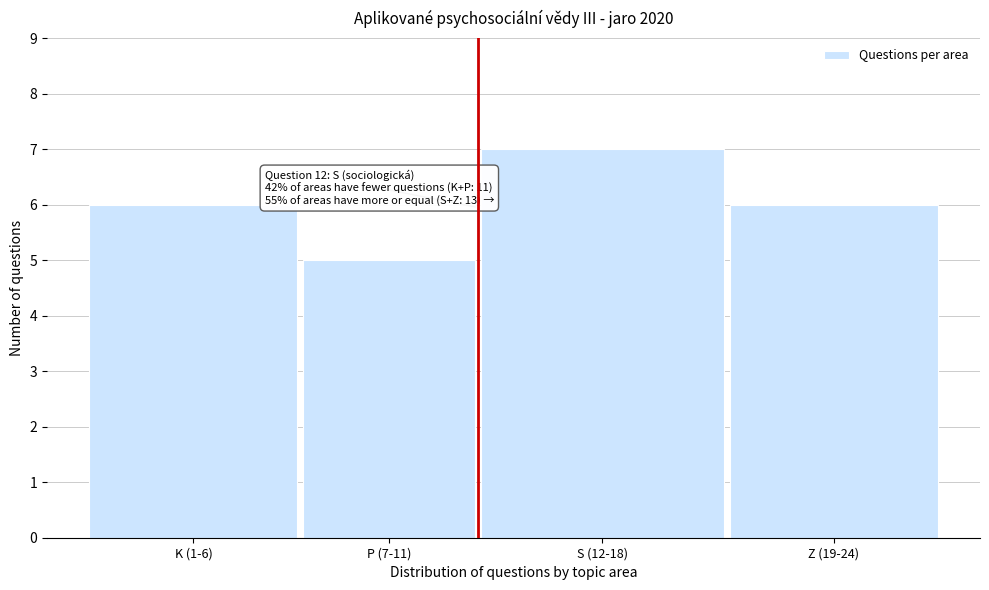

Reading left to right, extract all data points from this chart.

6	5	7	6